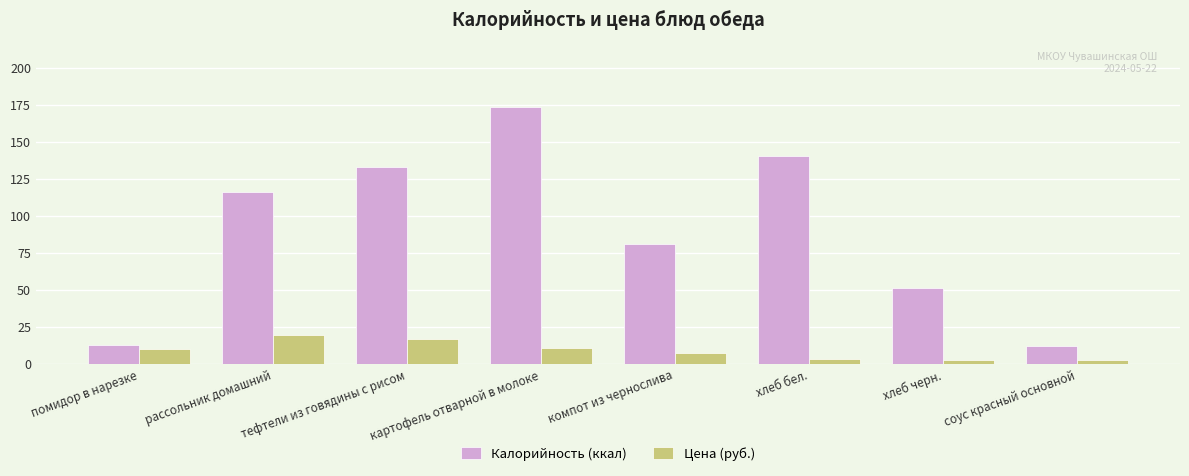

Does the chart contain stacked bars?

No